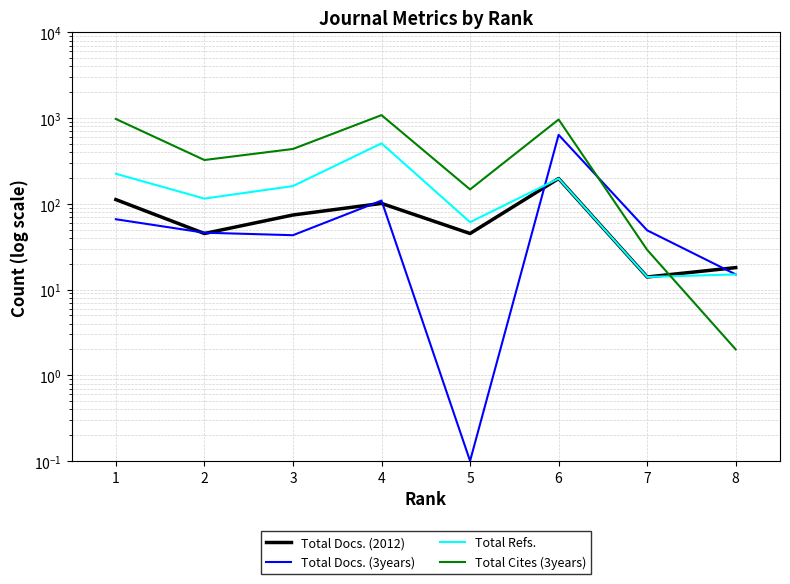

Count the number of data series in this chart.

4